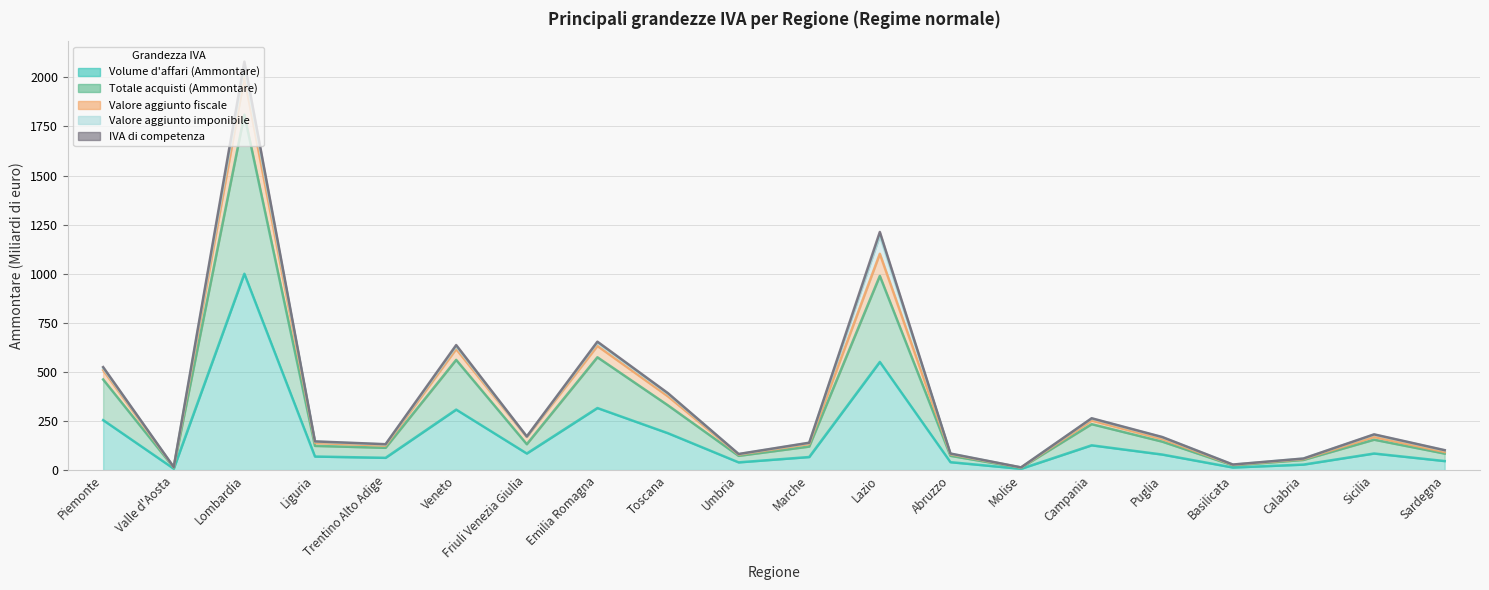

What is the label of the 5th point from the right?

Puglia